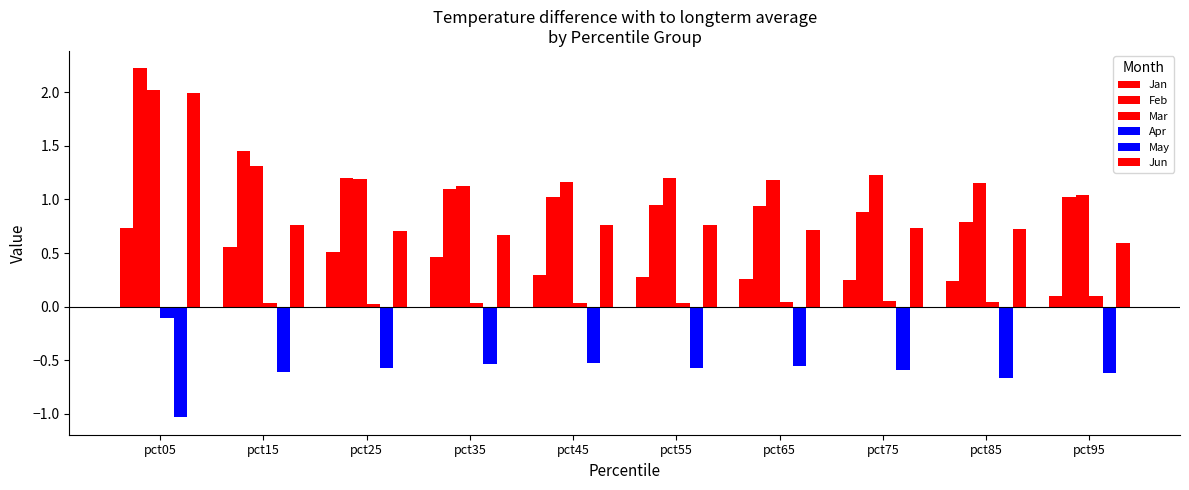

How many values in Apr are above zero?

9